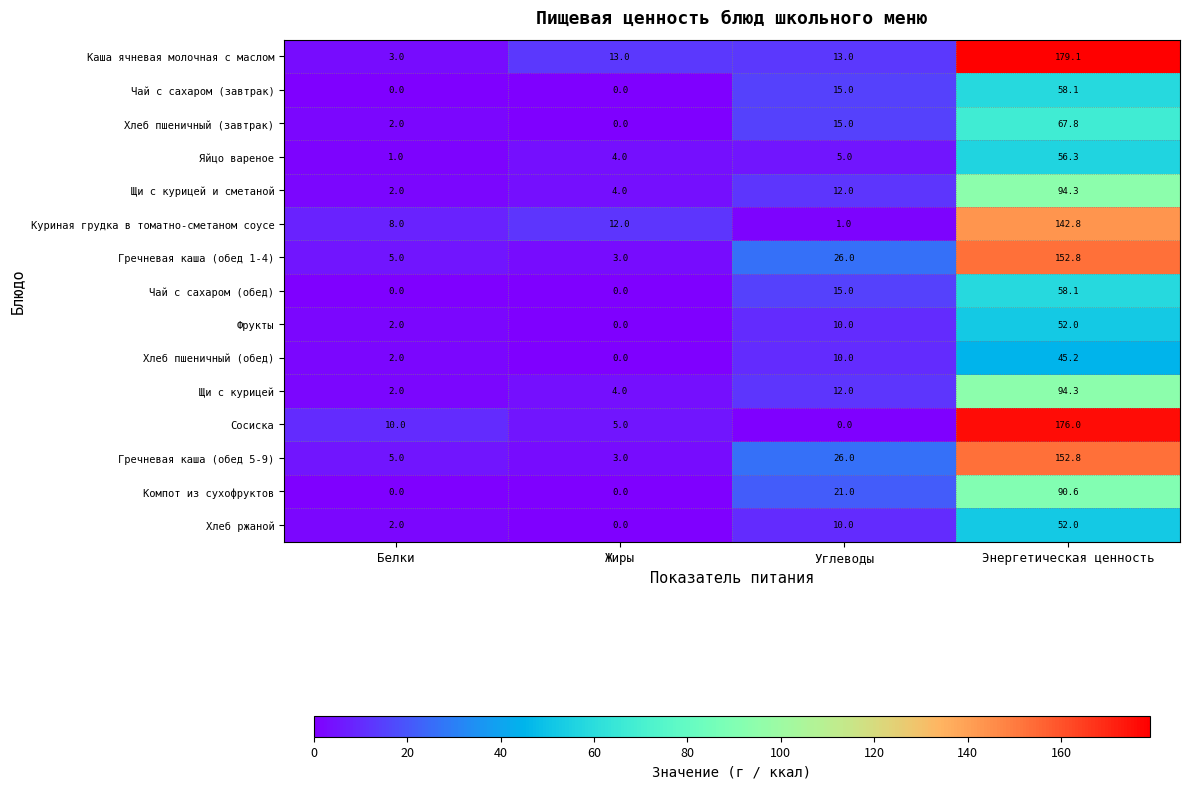

At which category is the sum across all series the highest?

Энергетическая ценность